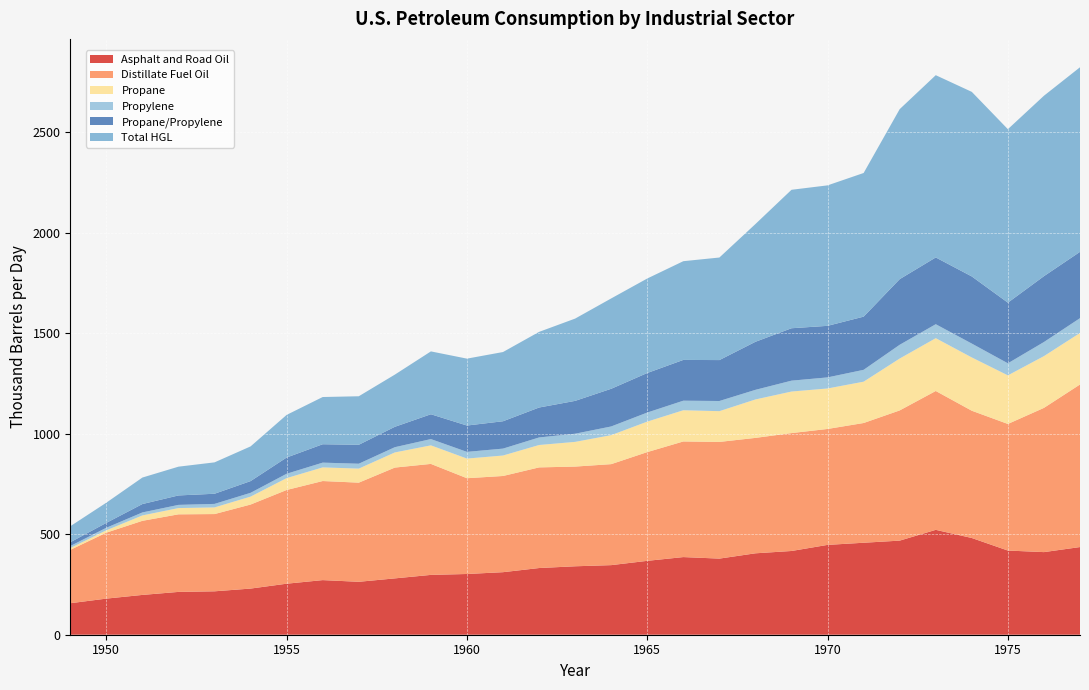

Reading right to left, list all the values displayed in this chart.

Asphalt and Road Oil: 436.1	411.0	418.7	481.1	521.7	468.1	457.6	446.9	416.6	405.0	378.7	386.3	367.6	346.2	340.5	331.7	311.1	302.1	297.7	280.3	263.3	271.7	253.8	229.6	215.9	213.0	198.0	179.7	156.7
Distillate Fuel Oil: 808.7	717.5	629.8	633.1	690.8	647.7	595.6	576.7	586.5	574.2	580.4	575.2	541.0	502.4	496.0	500.6	478.6	476.4	552.1	551.2	493.2	492.9	466.2	418.1	384.3	385.9	368.6	328.1	265.5
Propane: 256.3	257.5	241.7	265.1	262.8	258.1	205.6	201.4	206.8	191.2	153.0	155.3	151.7	144.3	122.9	111.4	101.8	97.8	92.3	75.3	69.9	67.9	59.1	39.4	33.1	31.1	26.9	11.8	8.9
Propylene: 73.6	70.1	59.9	68.9	69.4	68.4	58.9	55.0	54.0	47.8	50.5	47.5	45.1	43.2	40.5	37.5	34.3	33.3	31.2	26.1	24.3	23.6	21.6	18.8	17.4	15.8	14.9	12.5	10.0
Propane/Propylene: 329.9	327.6	301.7	334.0	332.1	326.5	264.5	256.5	260.8	239.0	203.6	202.8	196.7	187.5	163.4	148.9	136.1	131.1	123.5	101.4	94.2	91.5	80.7	58.3	50.5	47.0	41.7	24.3	18.9
Total HGL: 918.2	897.6	863.0	918.2	906.7	845.7	714.6	698.8	688.8	585.8	510.2	491.1	470.1	449.4	409.3	376.3	344.3	332.8	312.7	259.6	241.4	234.9	212.1	172.6	156.1	143.1	131.8	100.4	79.7